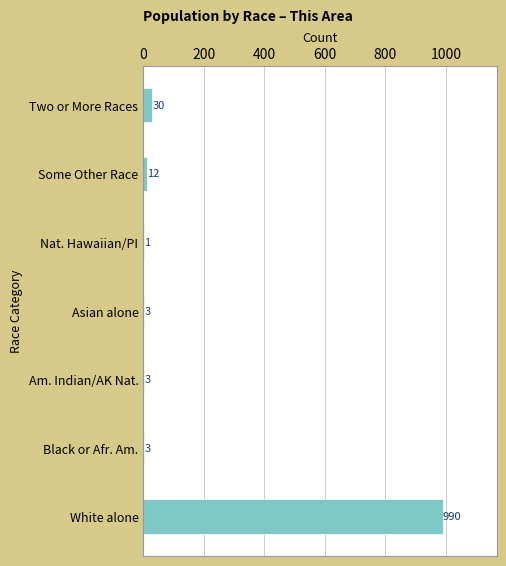

What position from the right is Native Hawaiian and Other Pacific?

3